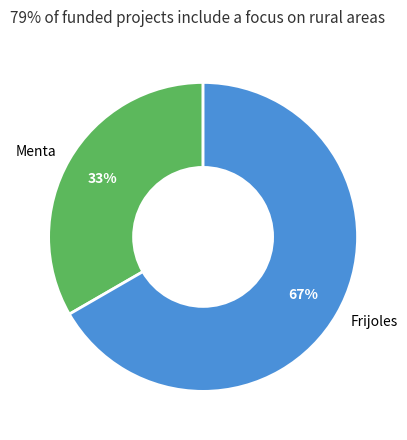

To the nearest percent, what percentage of the pie is Frijoles?

67%